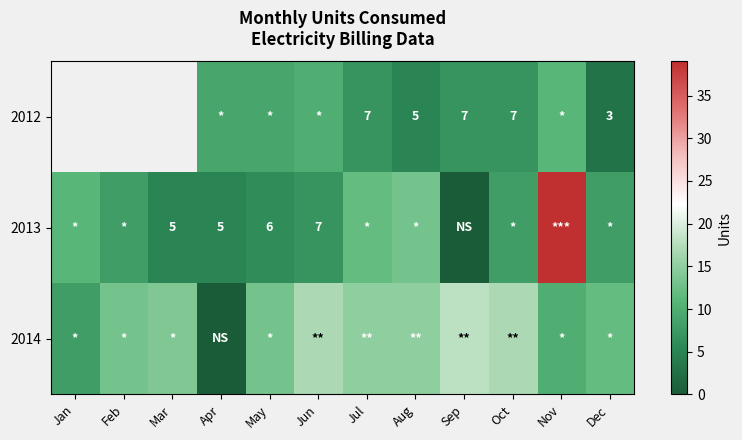

Count the number of categories in the chart.

12